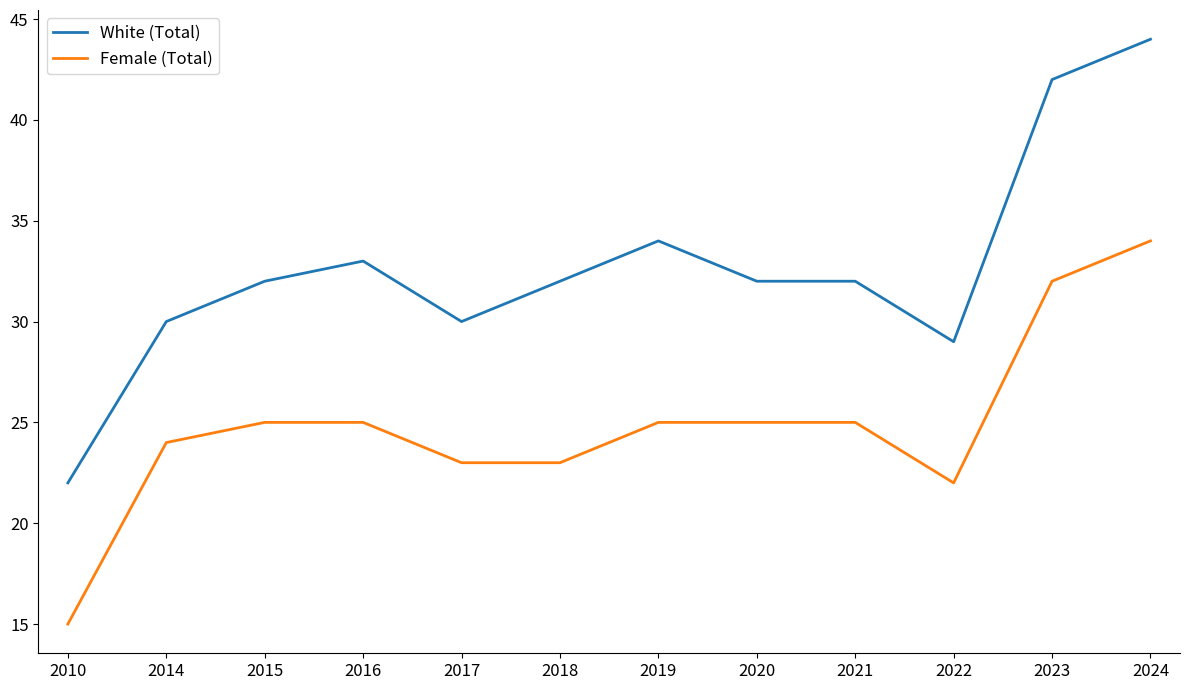

Count the number of data series in this chart.

2